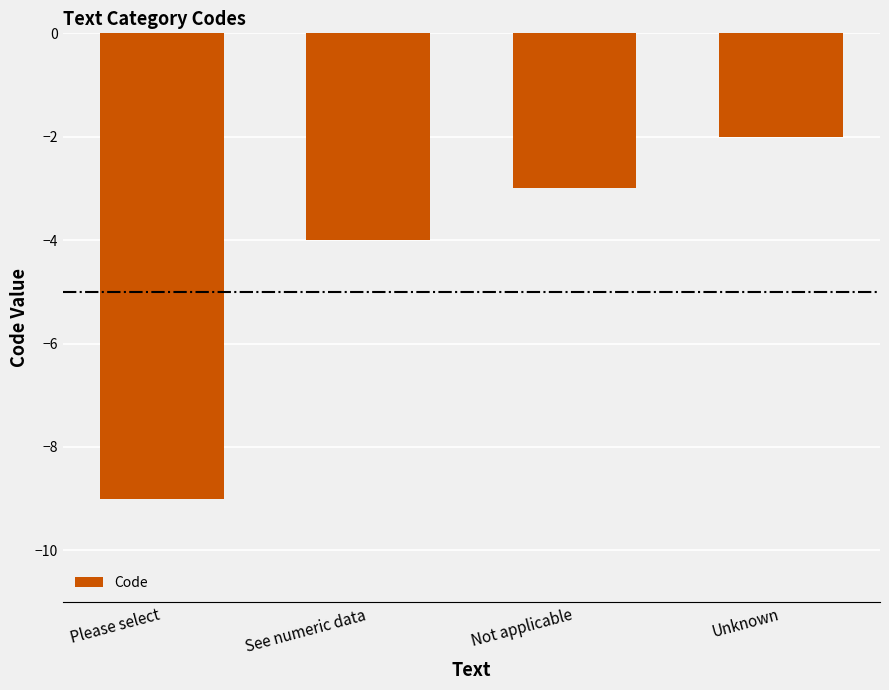

True or false: the data shows -3 at See numeric data.

False